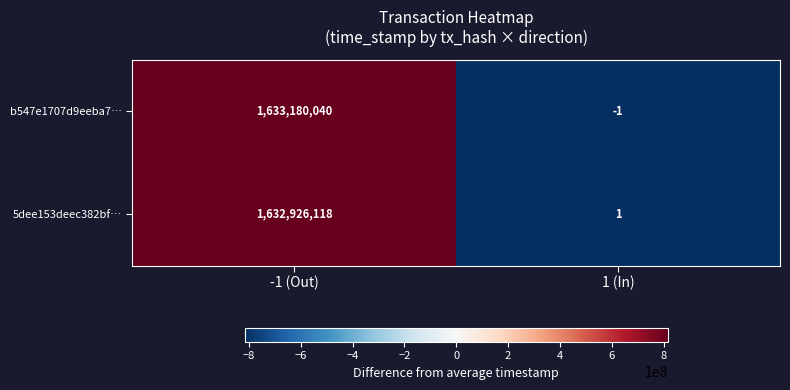

Reading right to left, what are all the values shown in this chart?

b547e1707d9eeba7…: 1 (In)=-1	-1 (Out)=1633180040
5dee153deec382bf…: 1 (In)=1	-1 (Out)=1632926118